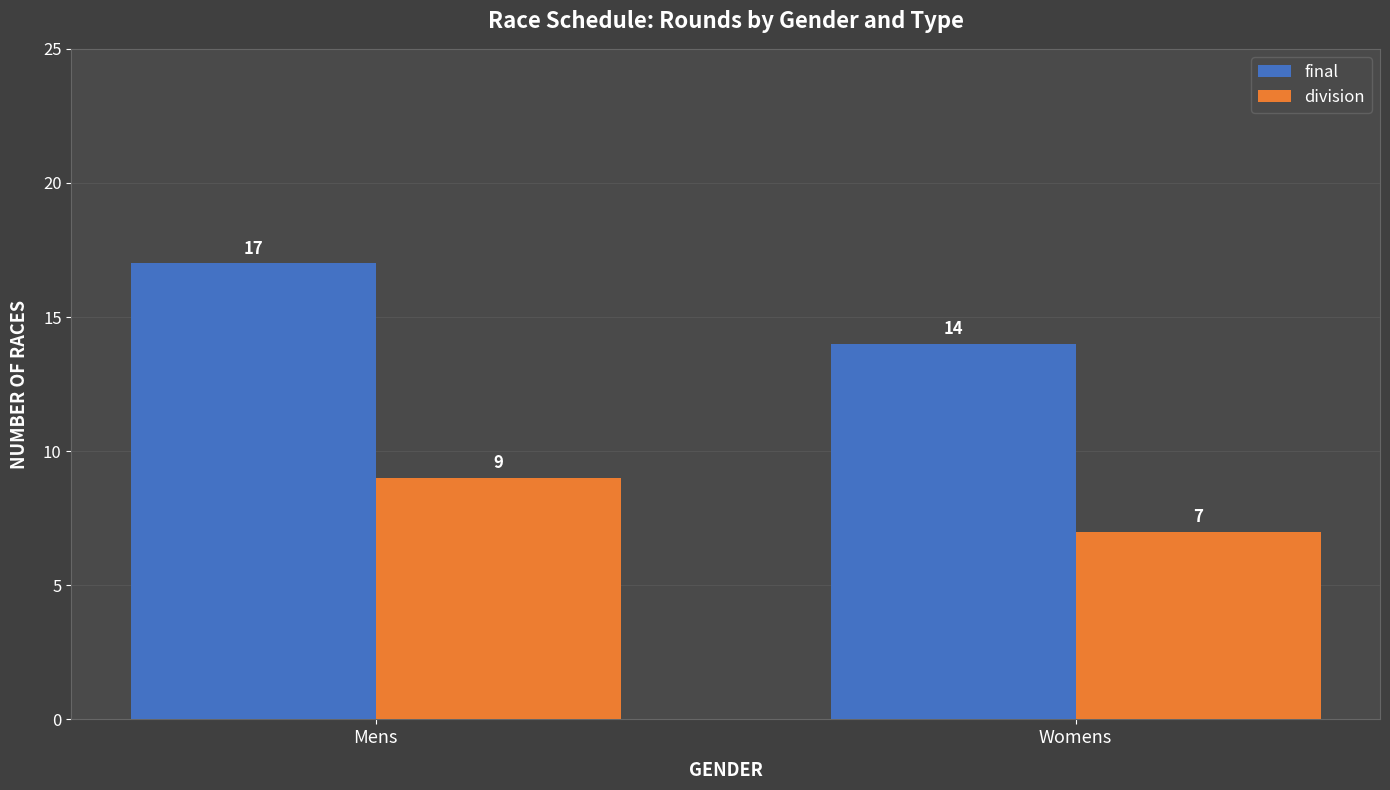

Reading left to right, extract all data points from this chart.

final: 17	14
division: 9	7